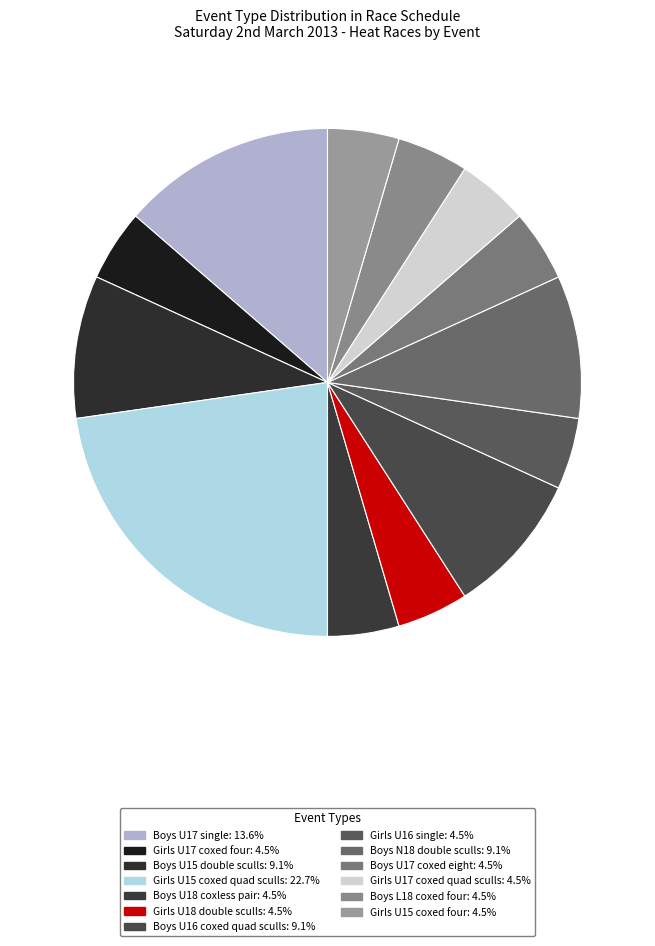

How many segments does this pie chart have?

13